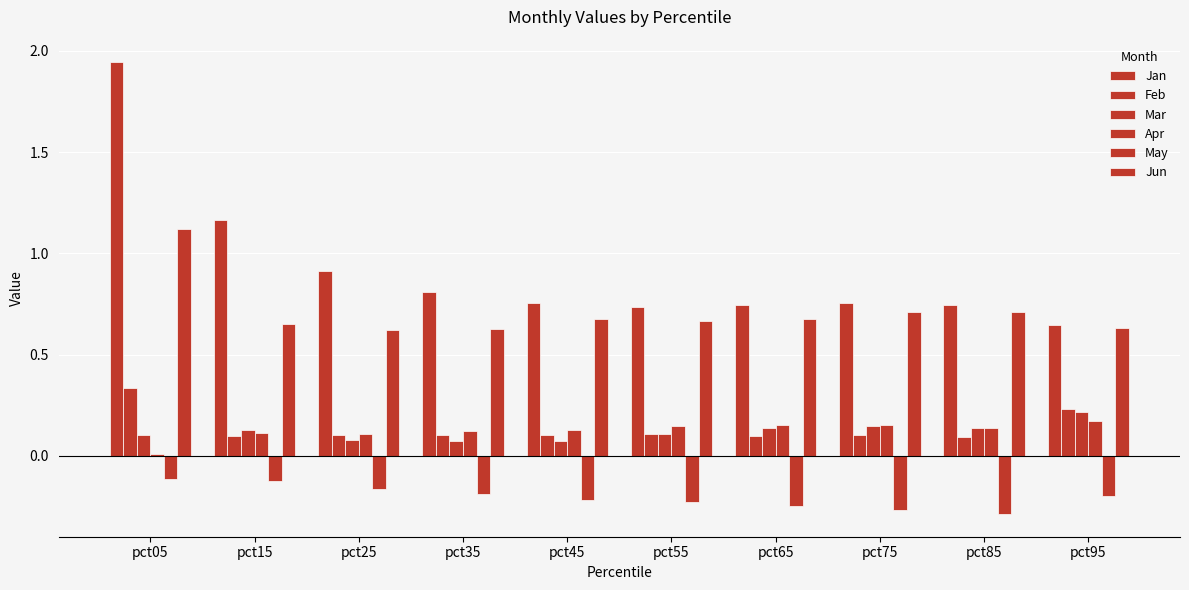

Does the chart contain stacked bars?

No